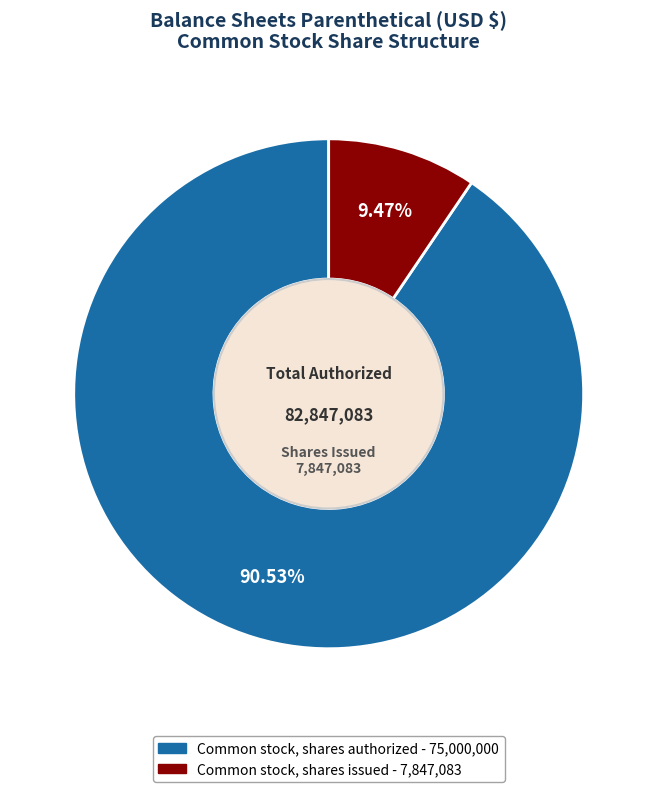

Do Common stock, shares issued and Common stock, shares authorized together represent more than half of the pie?

Yes